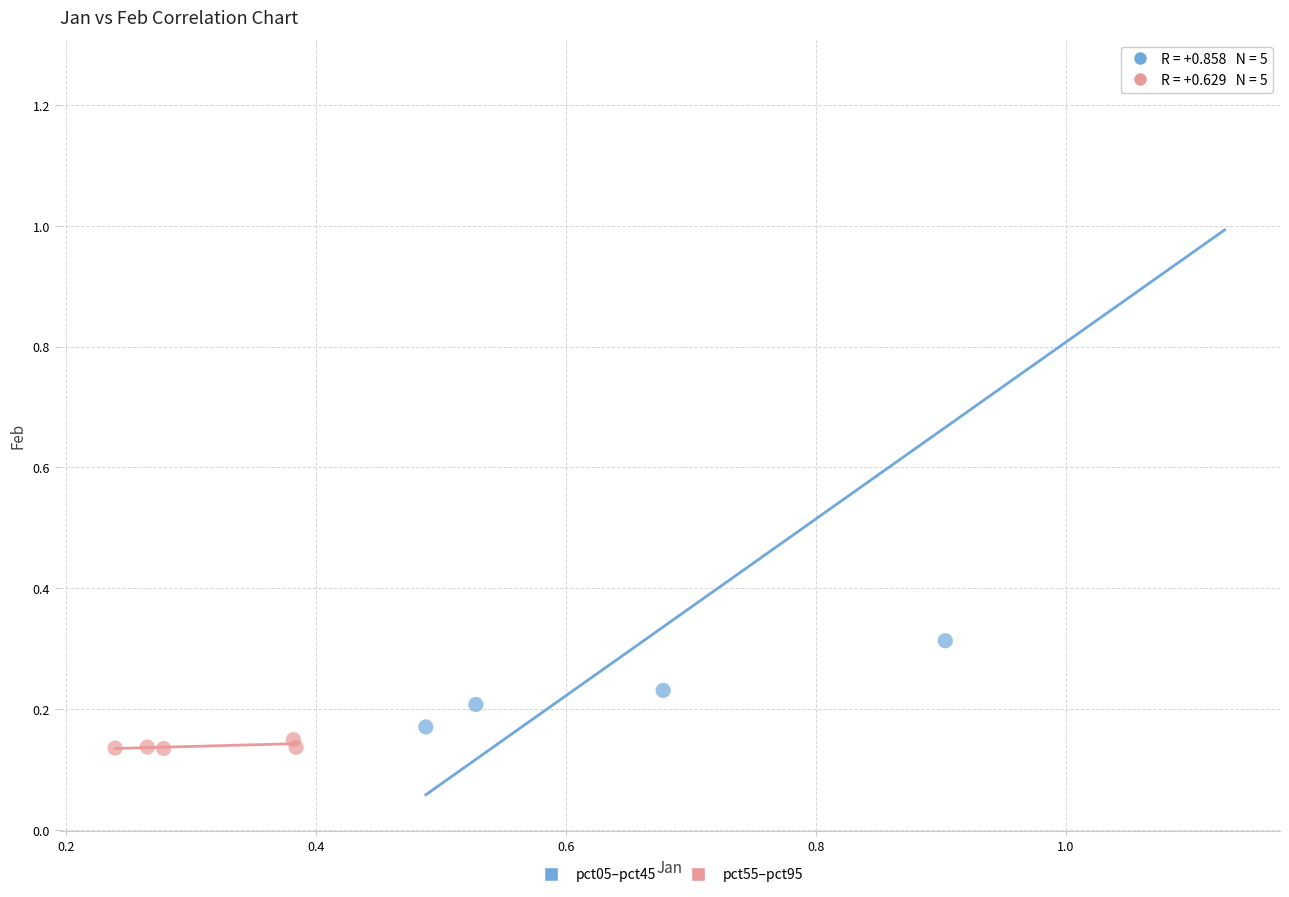

Which series reaches the maximum Y coordinate?

pct05–pct45